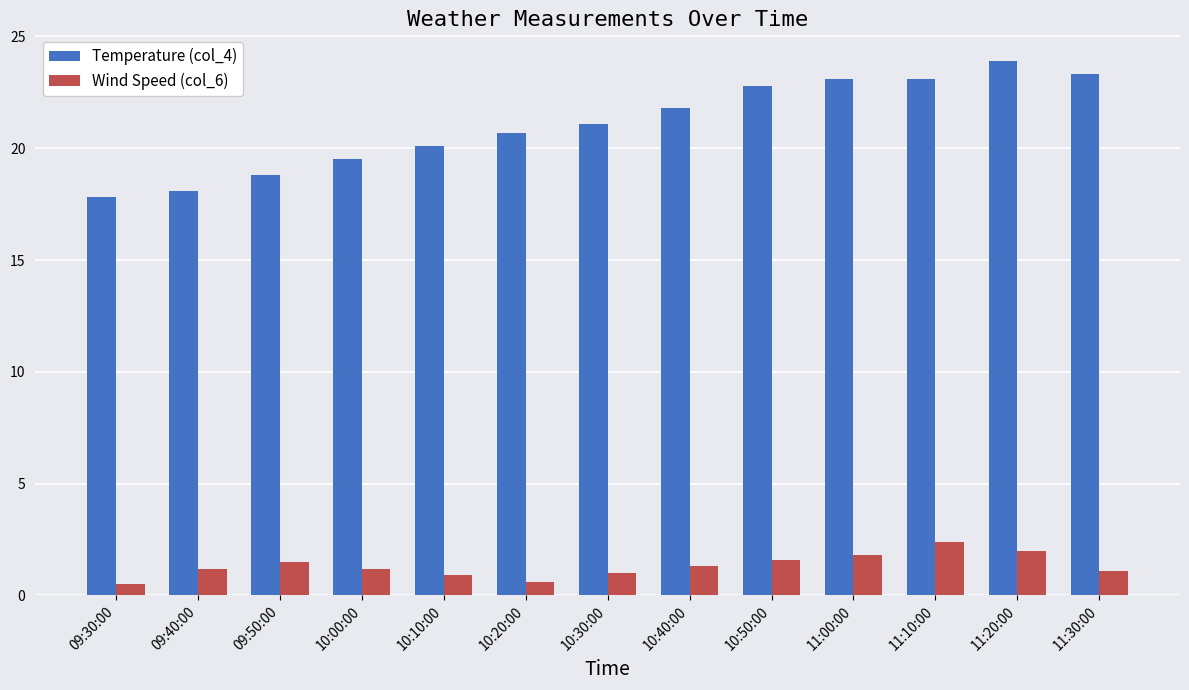

What is the difference between the maximum and second lowest values in the Temperature (col_4) series?

5.8